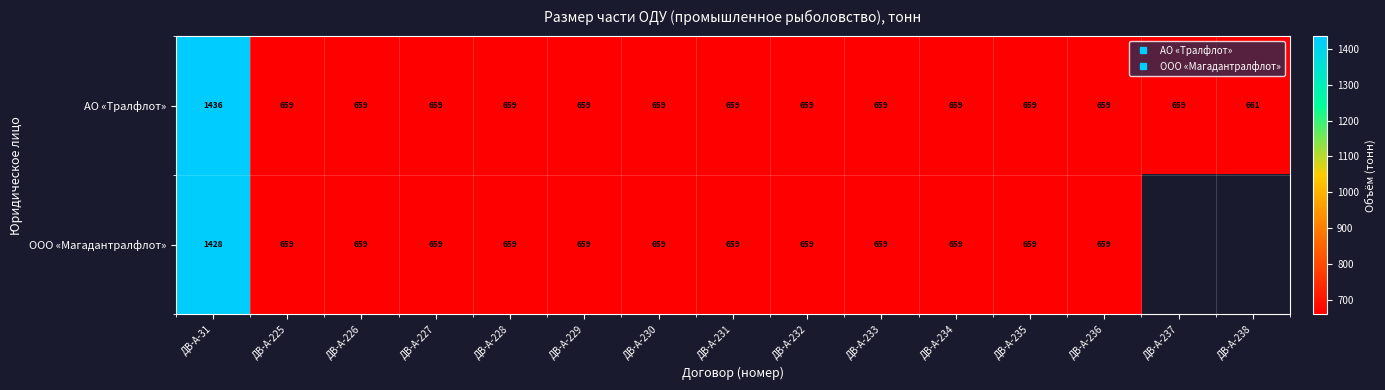

How many data points in АО «Тралфлот» are above 659?

2